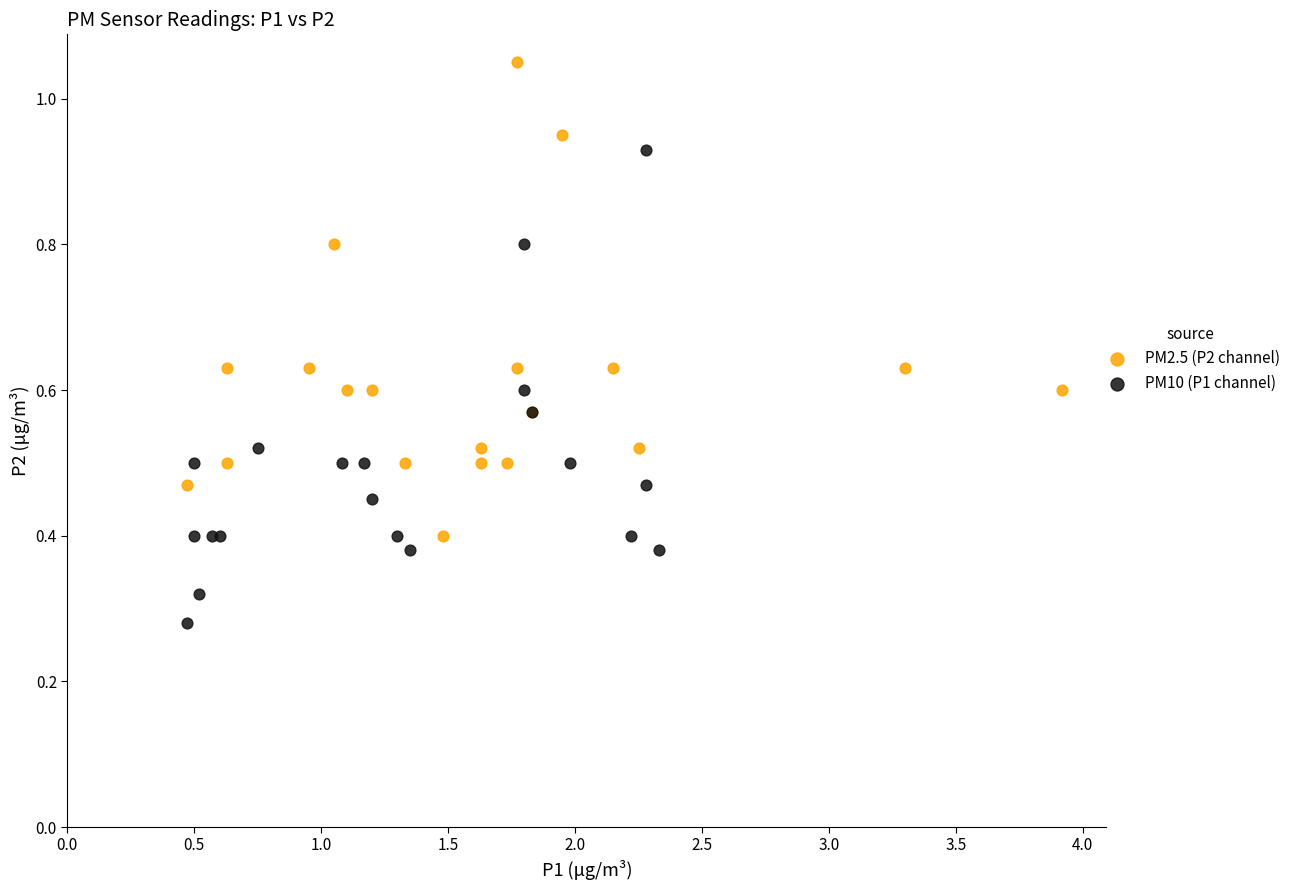

Which series reaches the maximum Y coordinate?

PM2.5 (P2 channel)